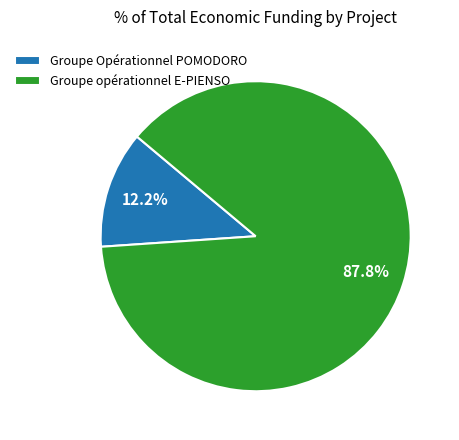

To the nearest percent, what is the combined percentage of Groupe opérationnel E-PIENSO and Groupe Opérationnel POMODORO?

100%